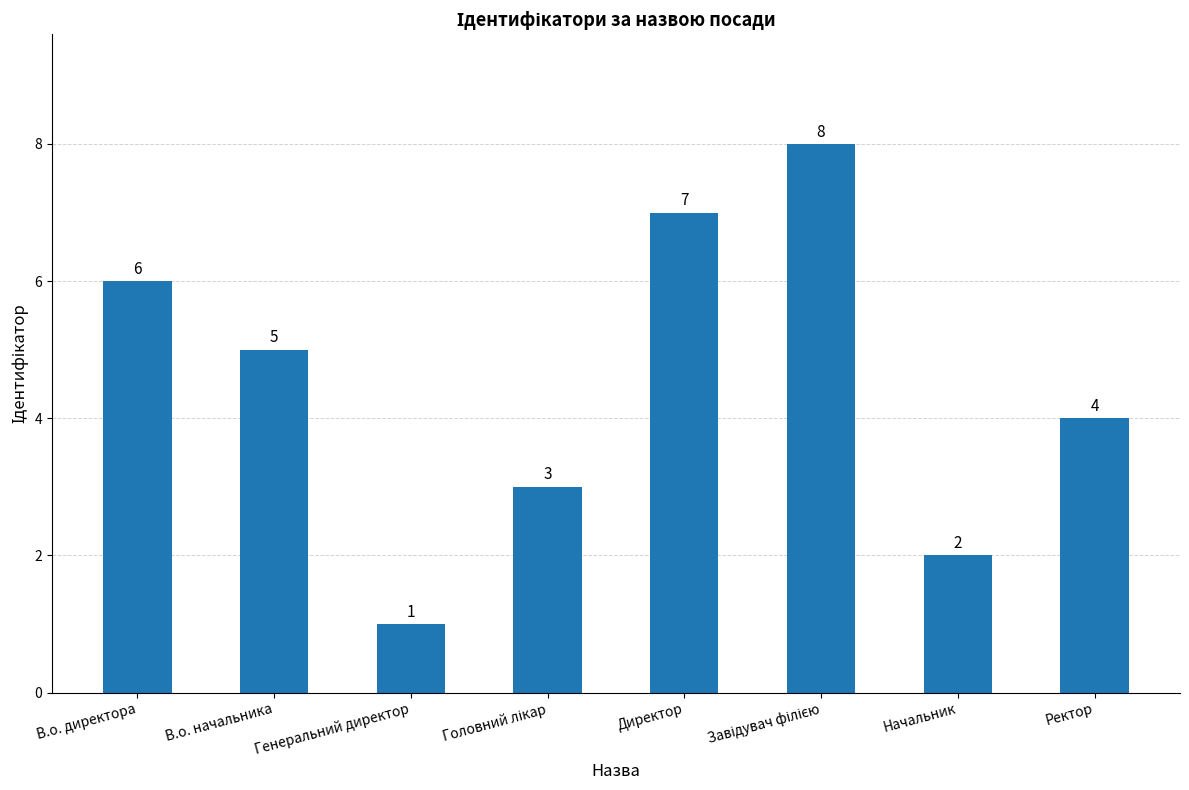

What is the difference between the values at Начальник and Директор?

5